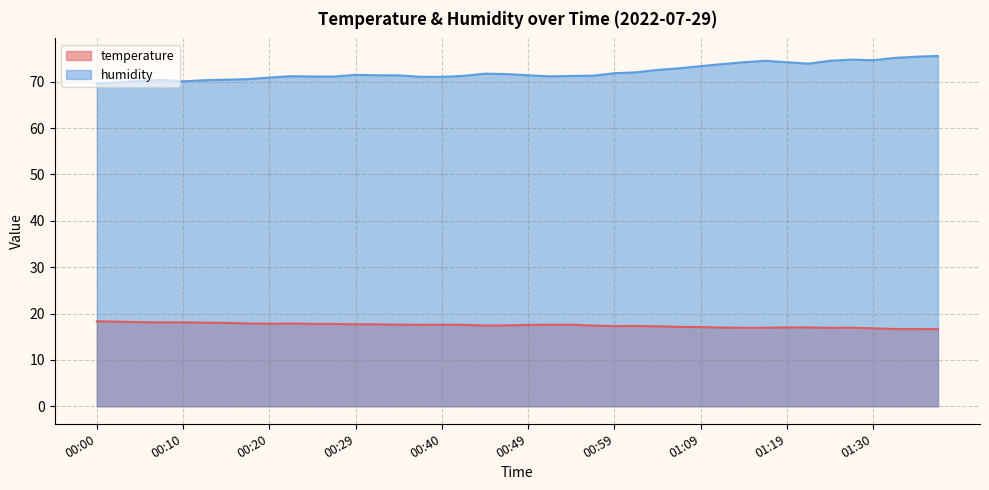

Which label corresponds to the smallest value in the chart?

01:37